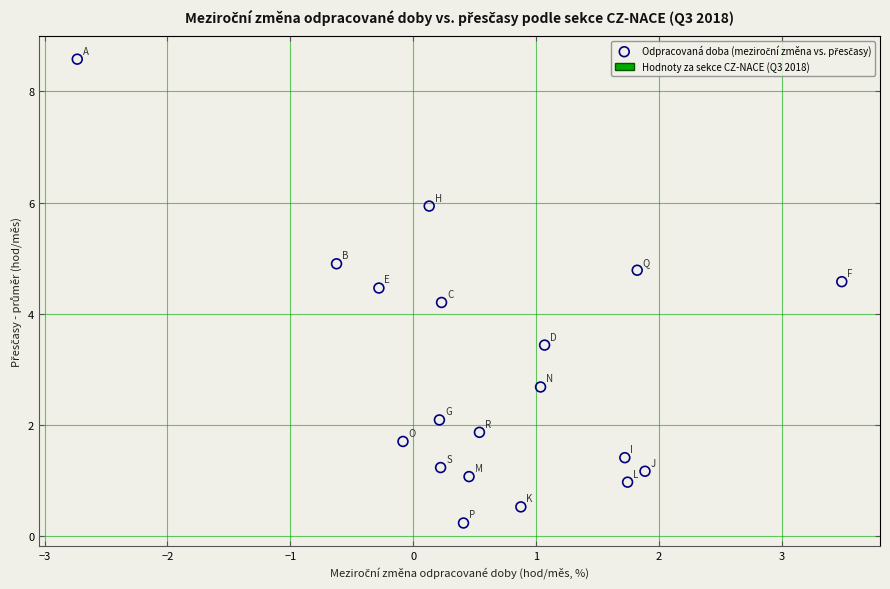

What is the range of X values (max minus min)?

6.2